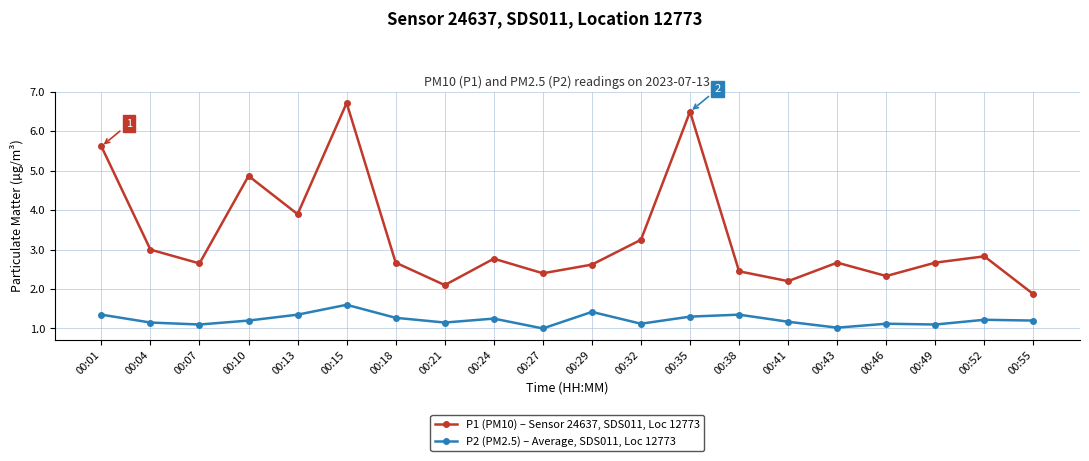

List the series in order of their overall mean, highest first.

P1 (PM10) – Sensor 24637, SDS011, Loc 12773, P2 (PM2.5) – Average, SDS011, Loc 12773